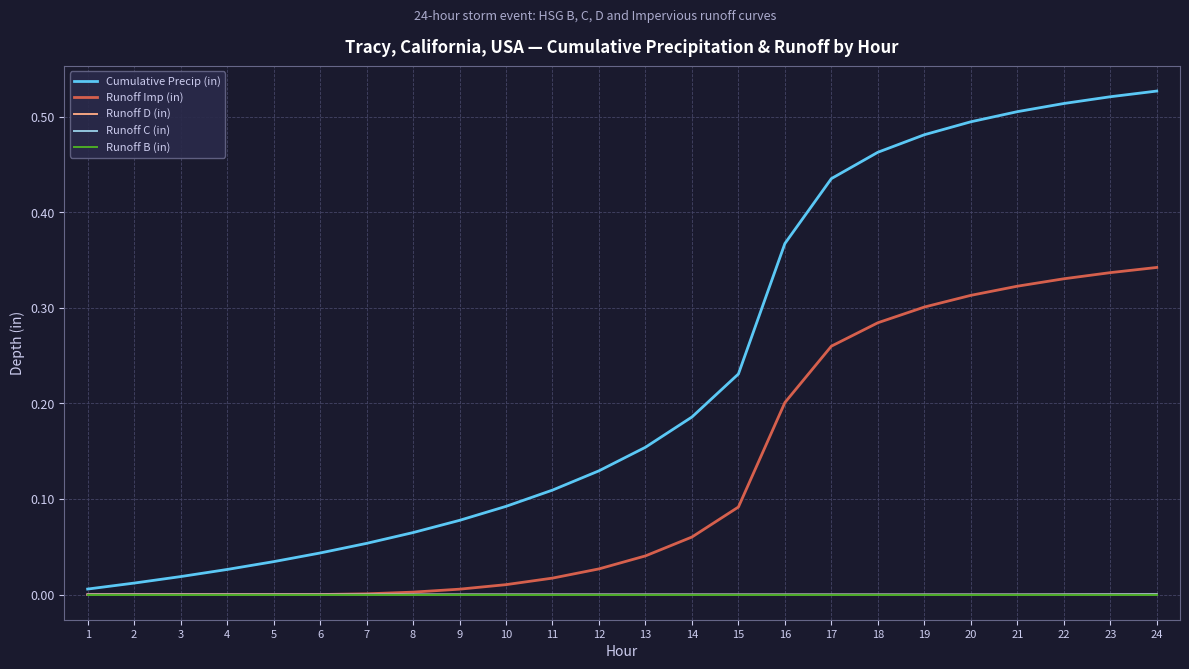

Between 3 and 22, which series saw the biggest shift?

Cumulative Precip (in)